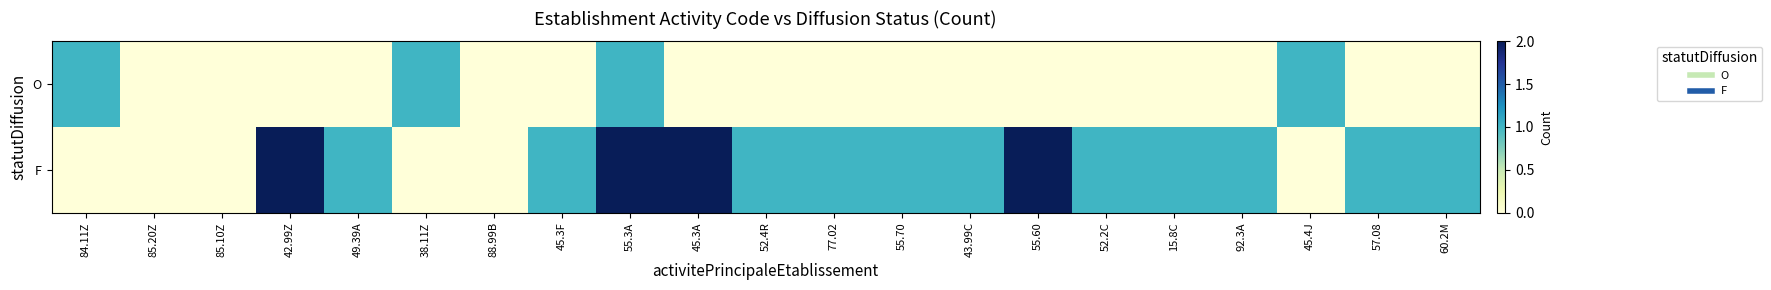

Between 52.4R and 84.11Z, which is larger?

84.11Z